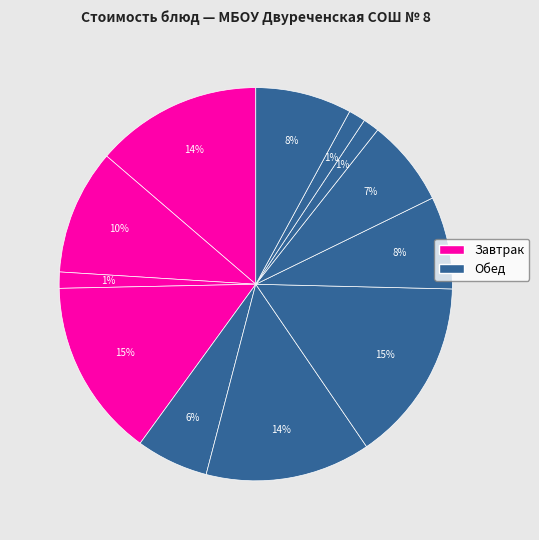

Count the number of slices in the pie.

12